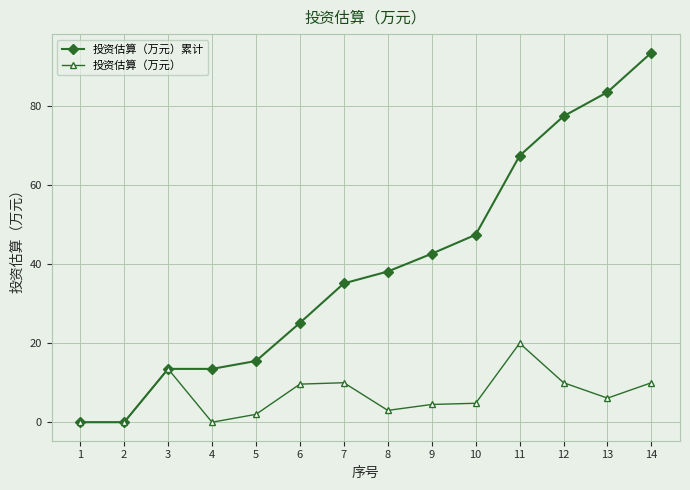

What is the difference between the highest and lowest values at 4?

13.5